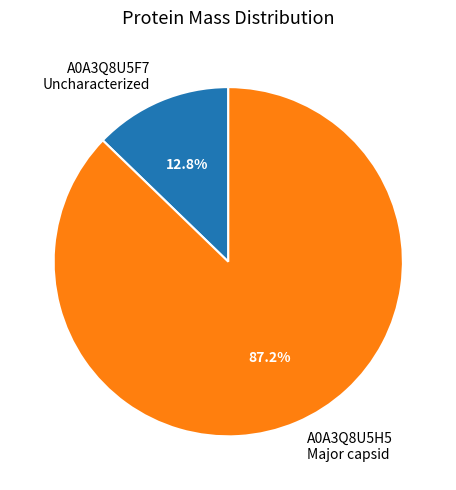

Rank the categories by value from highest to lowest.

A0A3Q8U5H5 Major capsid, A0A3Q8U5F7 Uncharacterized